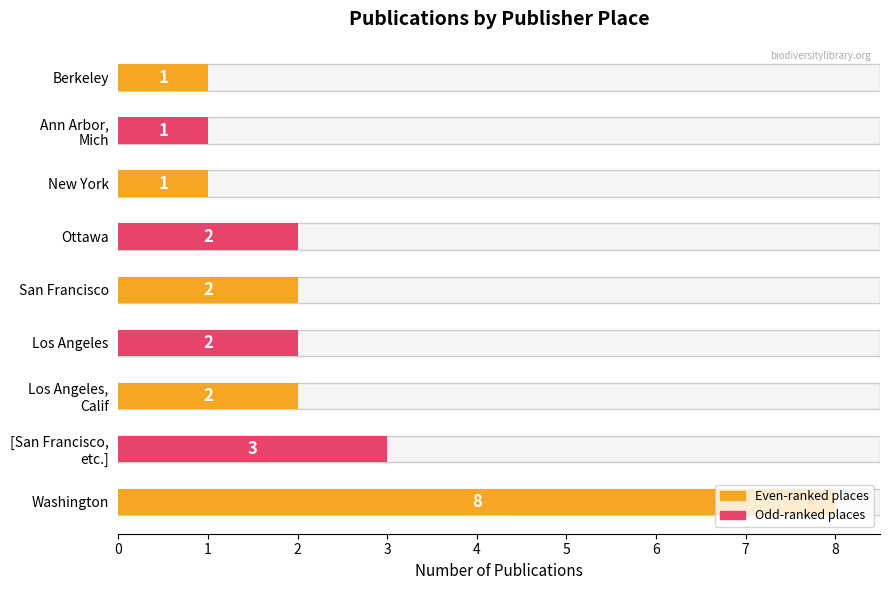

True or false: the data shows 1 at New York.

False